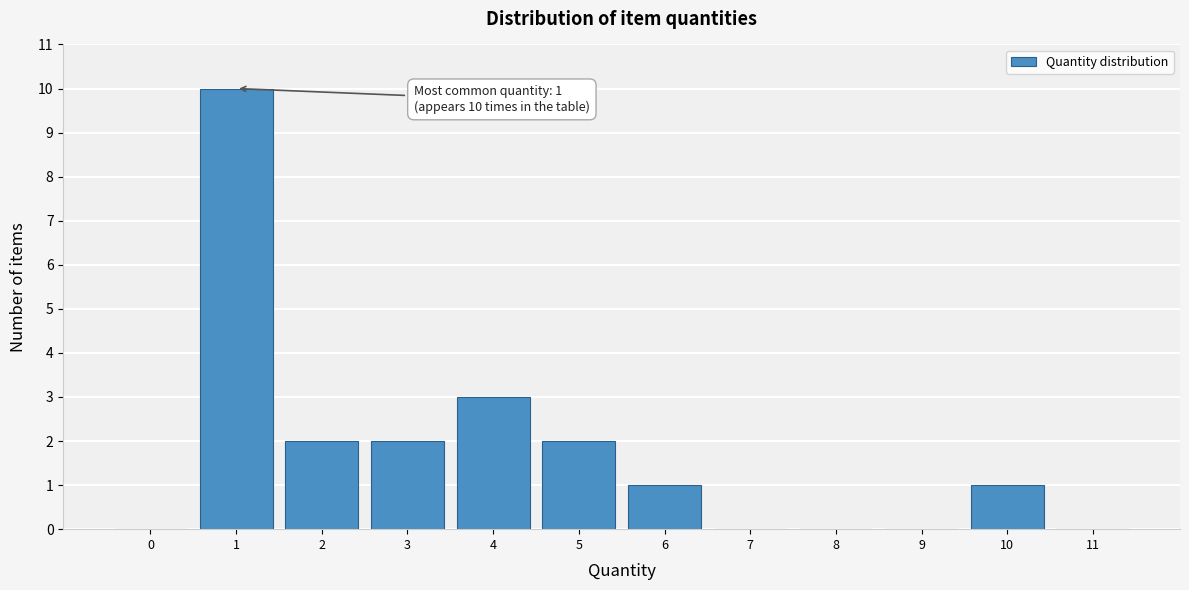

Reading left to right, what are all the values shown in this chart?

0=0	1=10	2=2	3=2	4=3	5=2	6=1	7=0	8=0	9=0	10=1	11=0